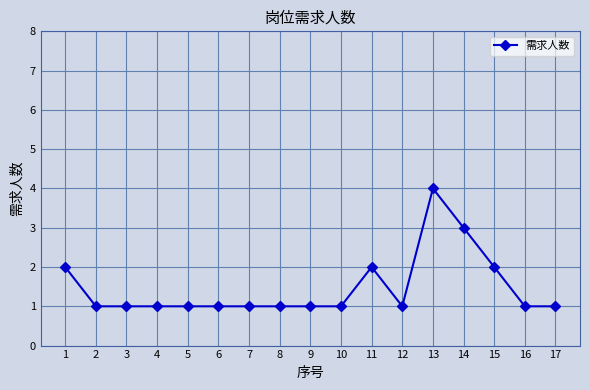

Reading right to left, what are all the values shown in this chart?

1	1	2	3	4	1	2	1	1	1	1	1	1	1	1	1	2